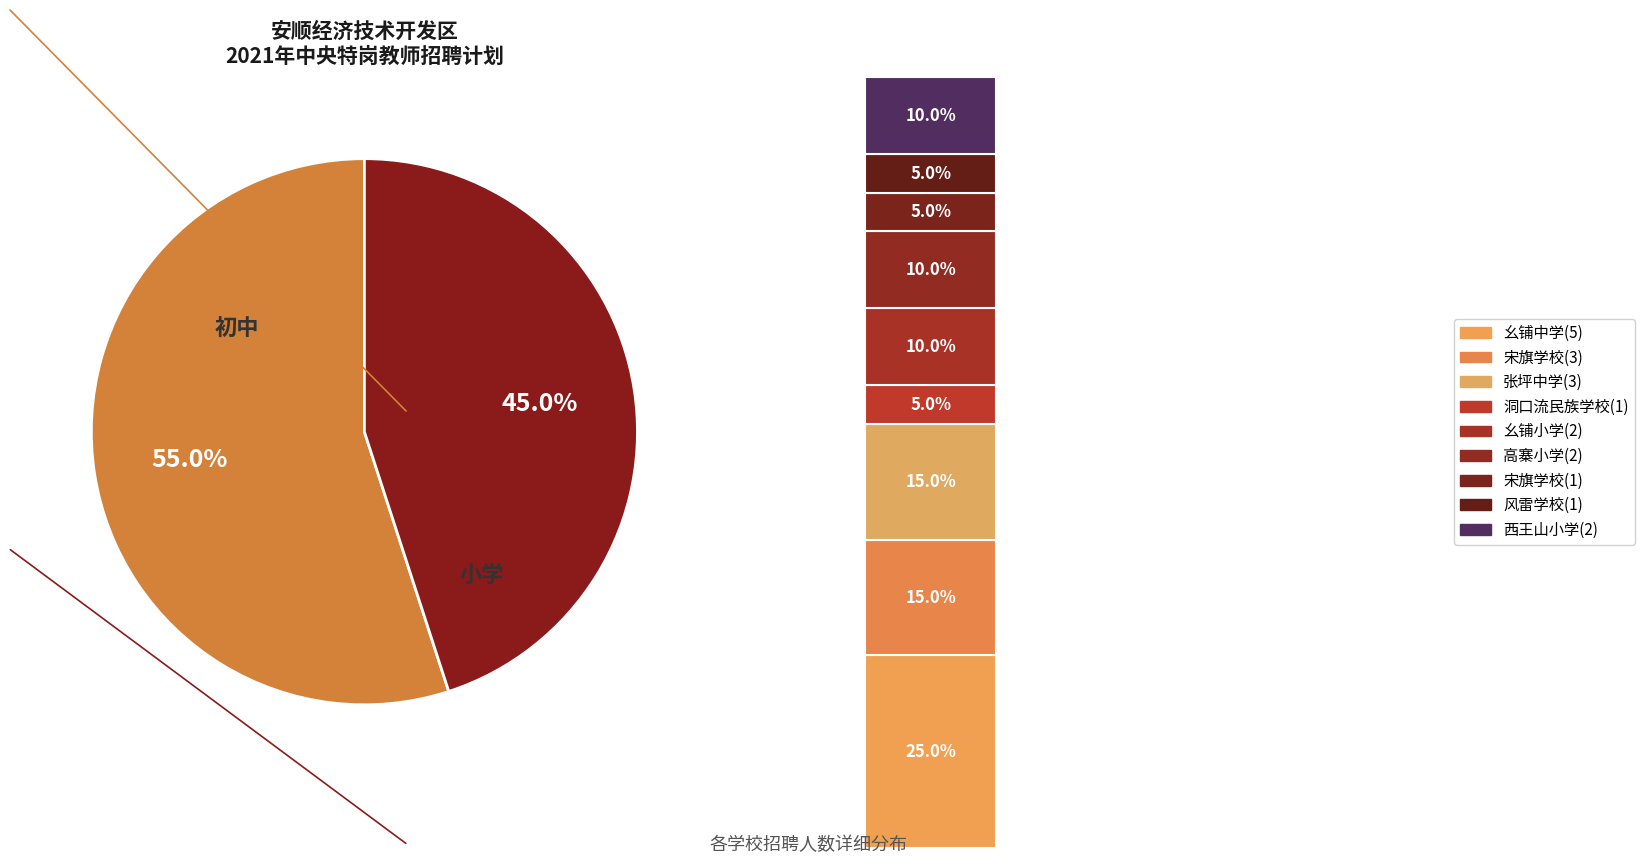

To the nearest percent, what portion does 高寨小学 represent?

10%